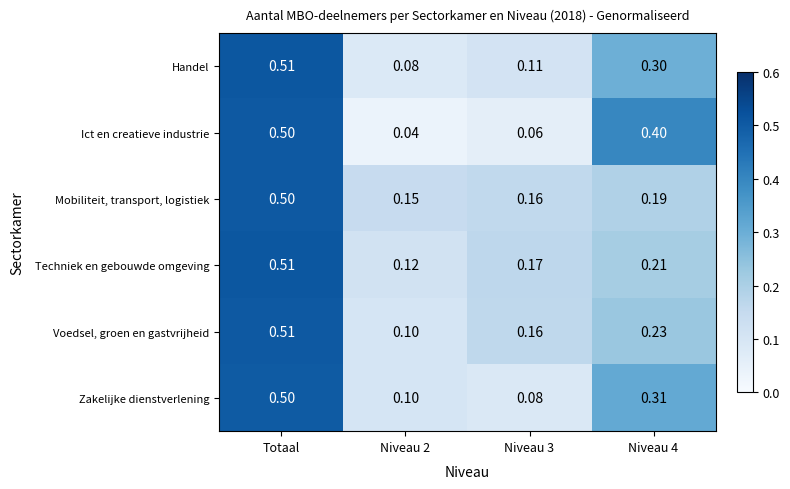

Which series has the largest total across all categories?

Techniek en gebouwde omgeving